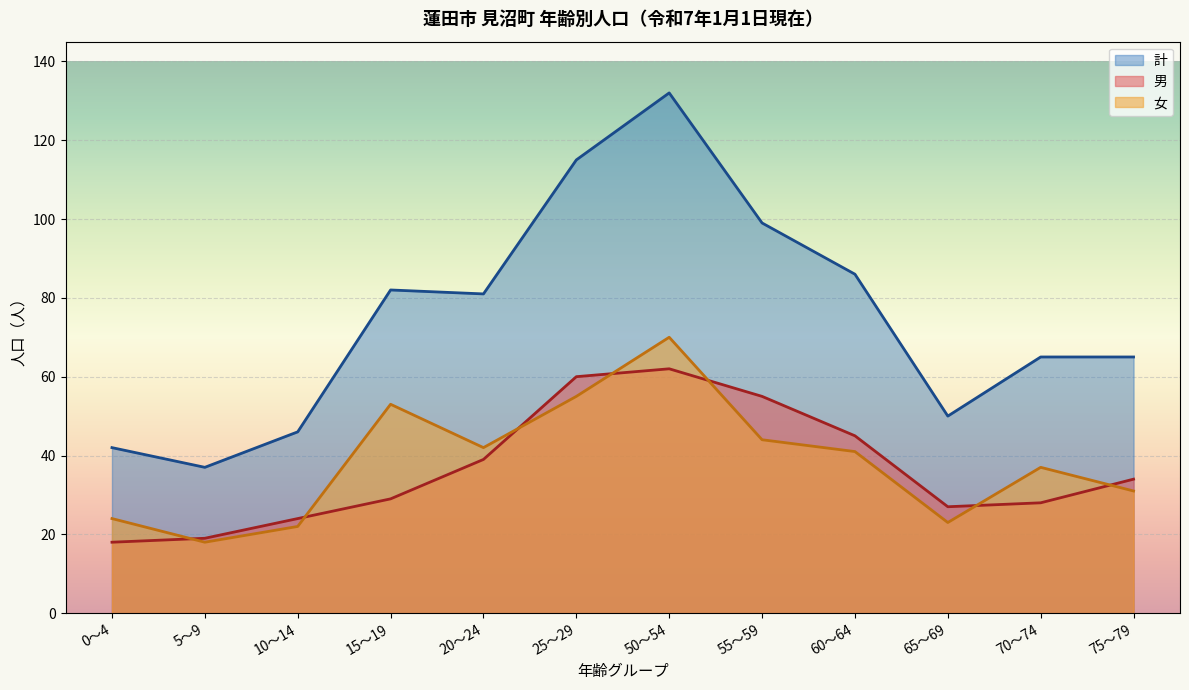

Which label corresponds to the smallest value in the chart?

0～4